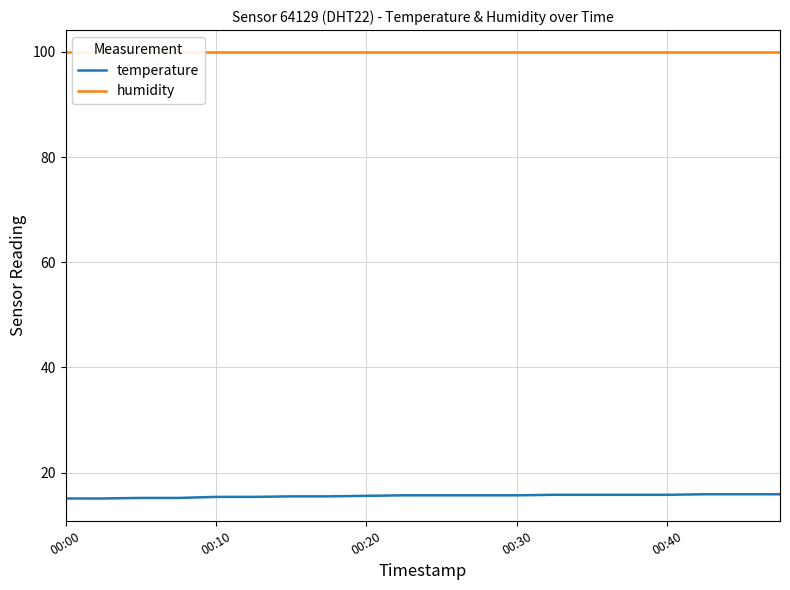

True or false: temperature and humidity cross at least once.

False